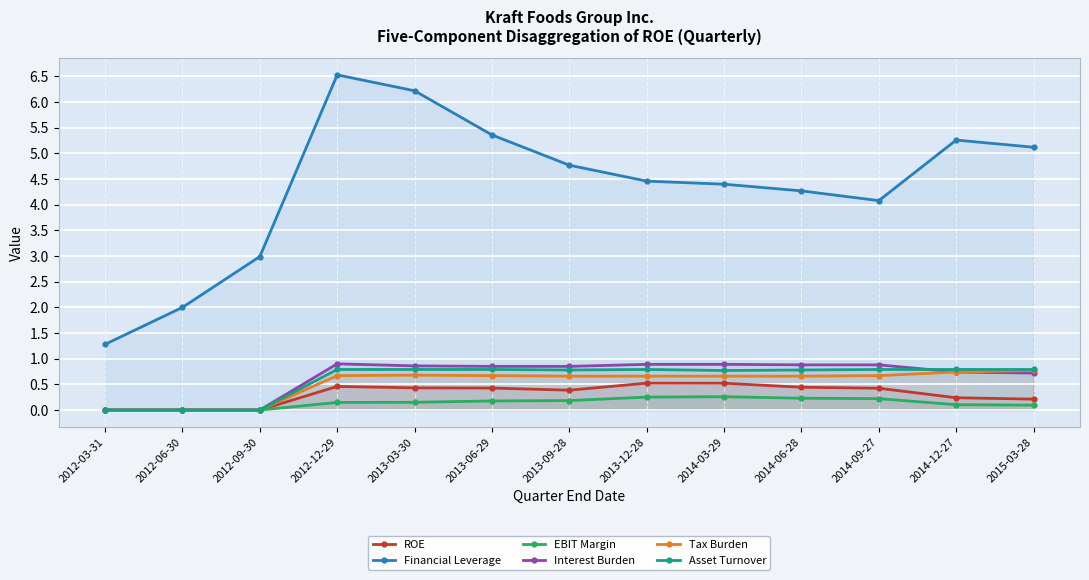

What is the difference between the highest and lowest values at 2013-12-28?

4.2